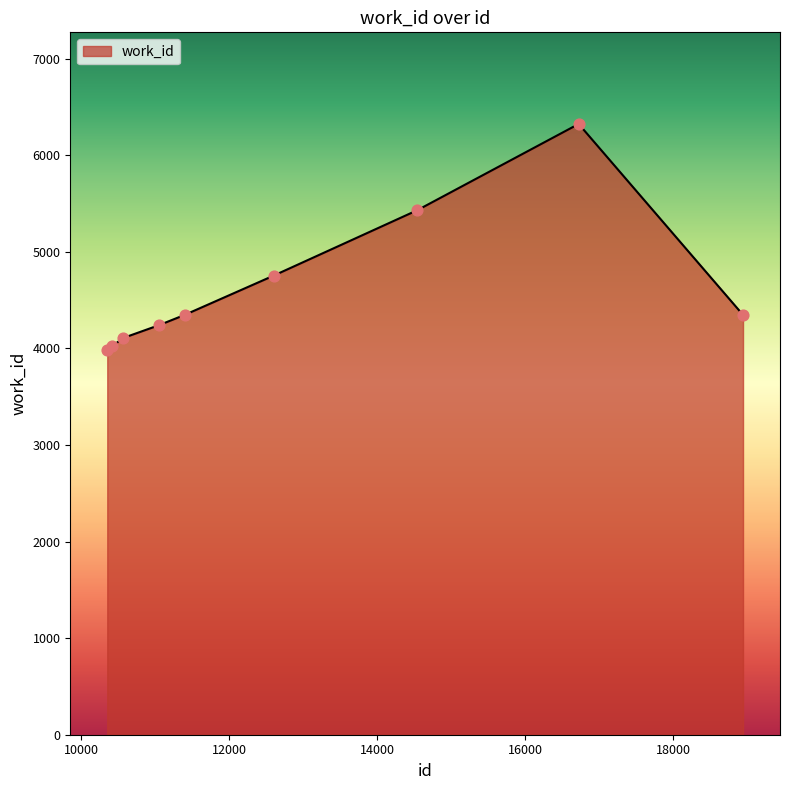

What is the difference between the maximum and minimum values?

2339